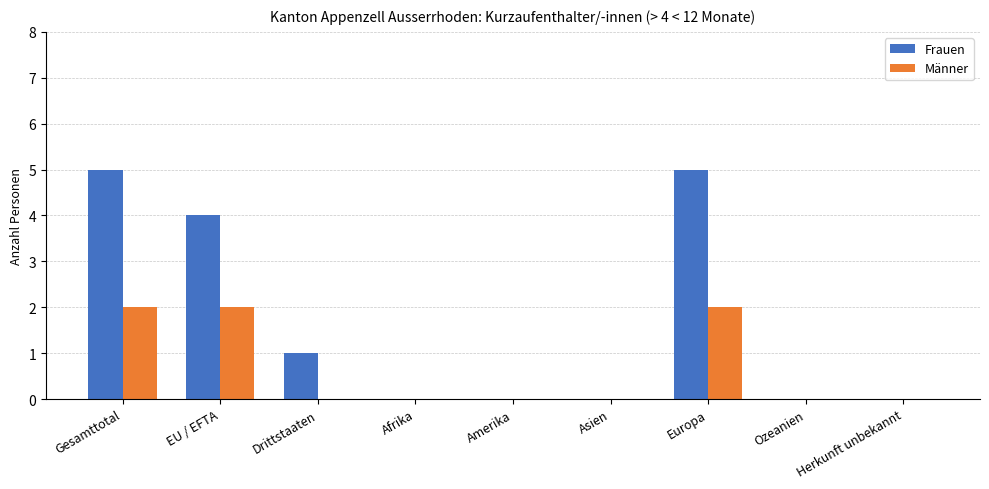

What is the maximum value for Frauen?

5